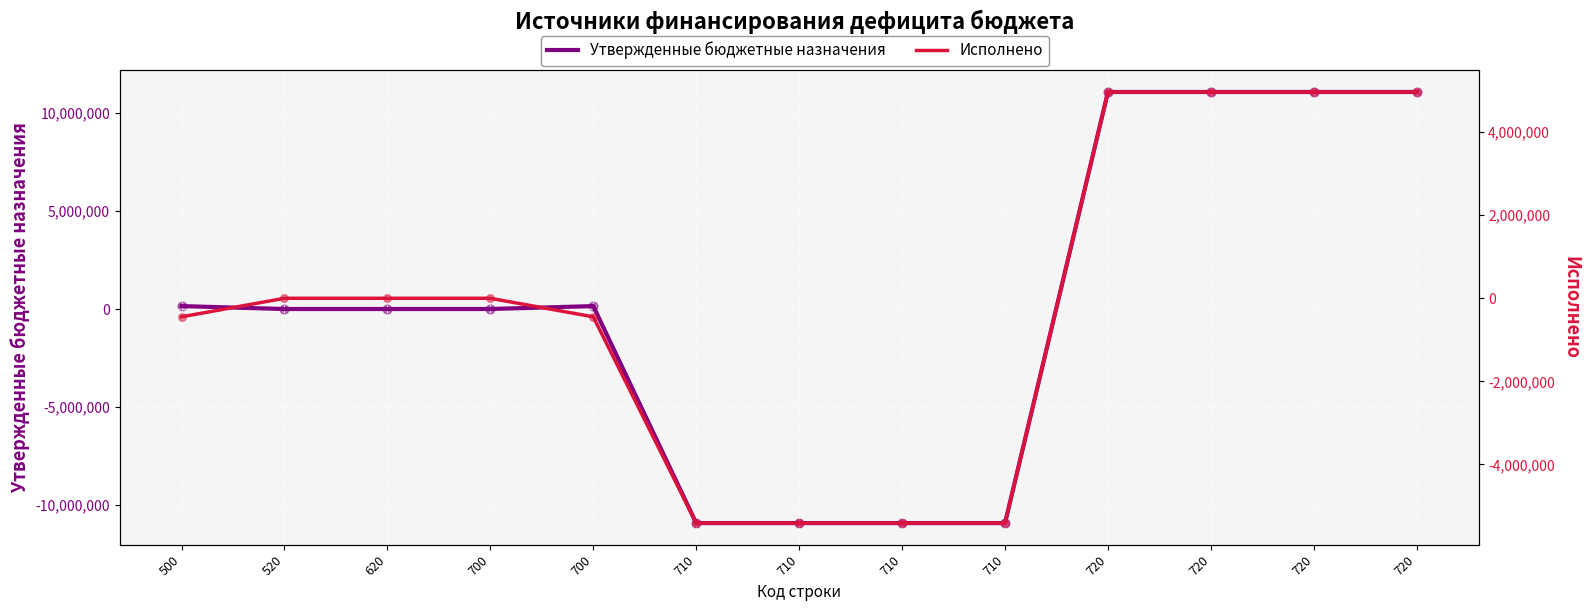

Which series contains the highest Y value?

Утвержденные бюджетные назначения